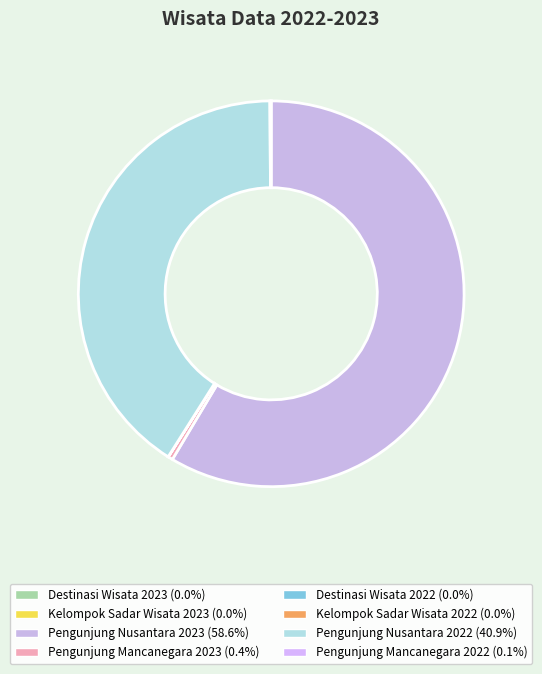

Which category accounts for the majority?

Pengunjung Nusantara 2023